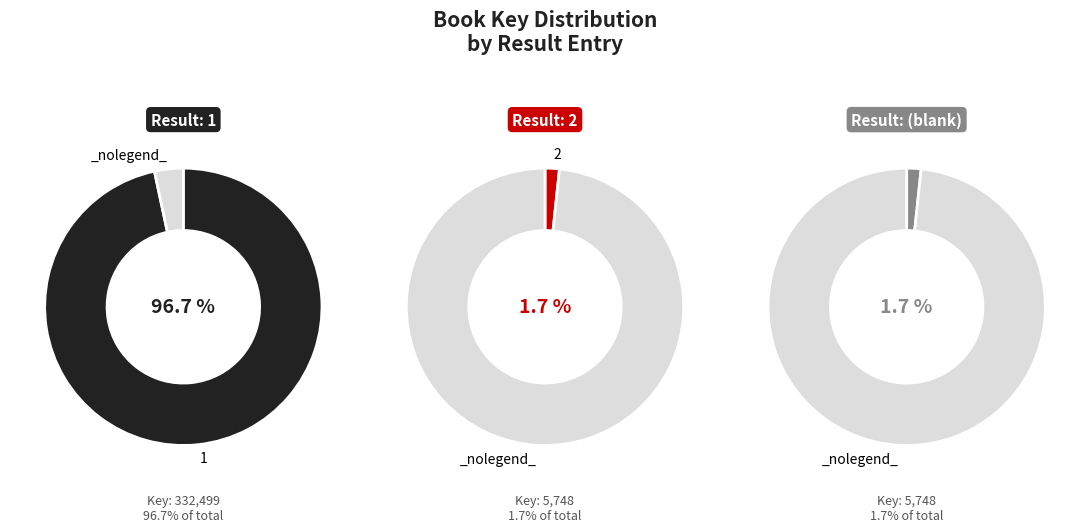

Which category has the smallest portion of the pie?

2